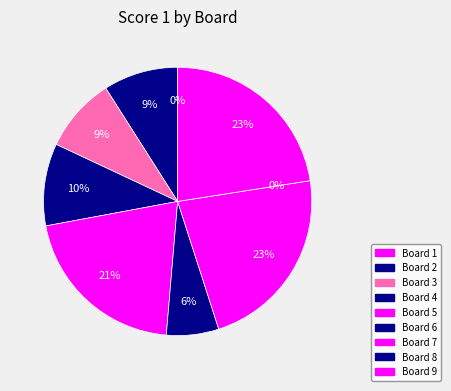

True or false: 8 accounts for 1% of the total.

False